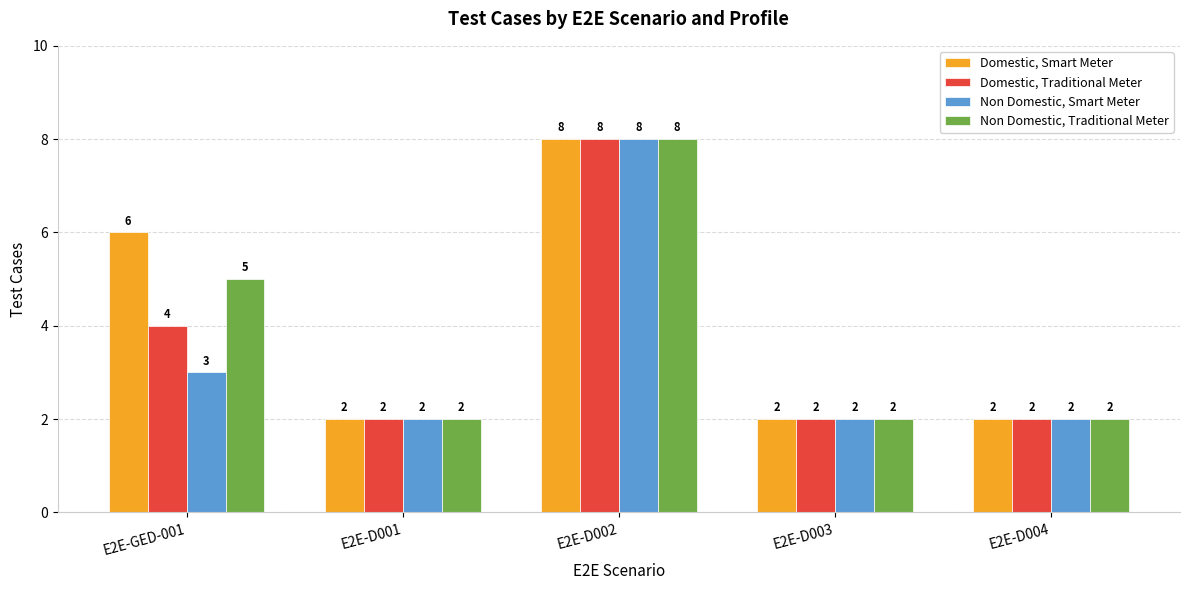

What is the greatest value displayed?

8